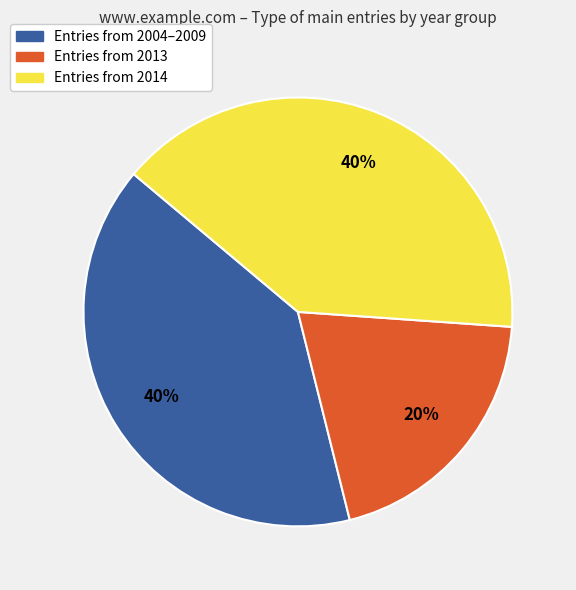

Count the number of slices in the pie.

3